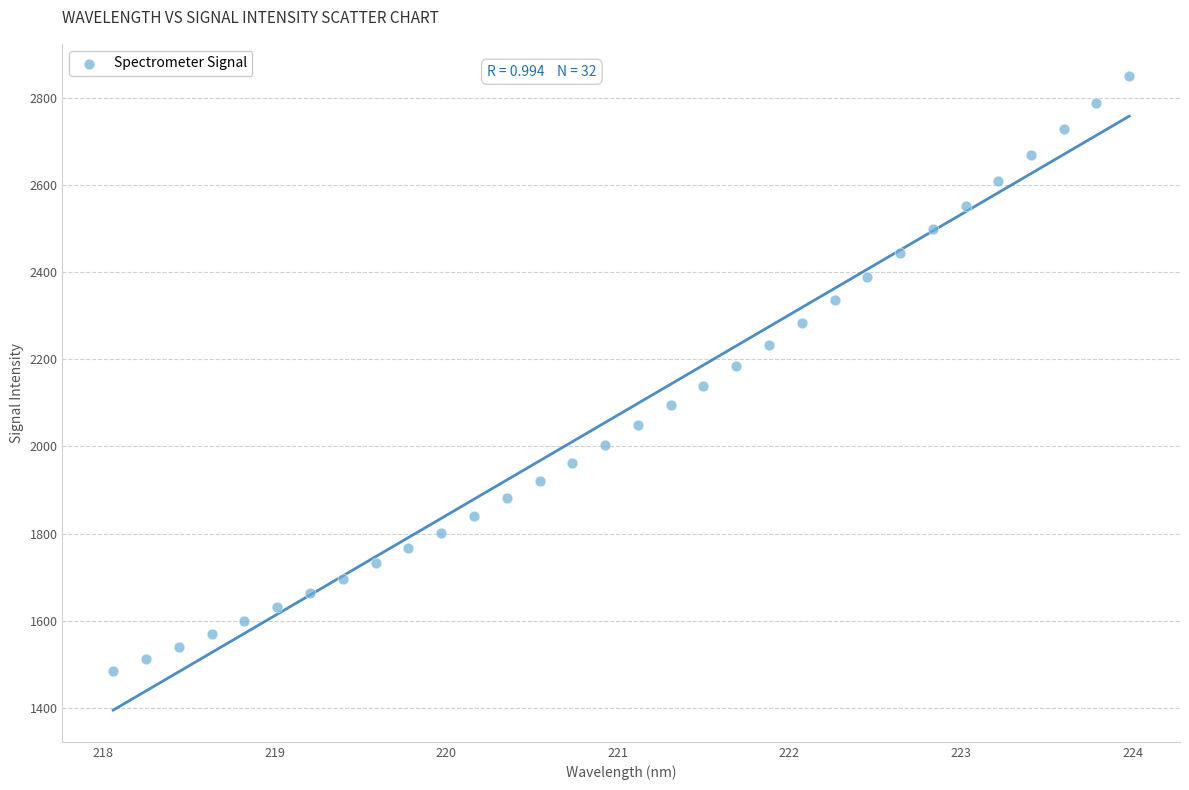

What is the range of Y values (max minus min)?

1368.3